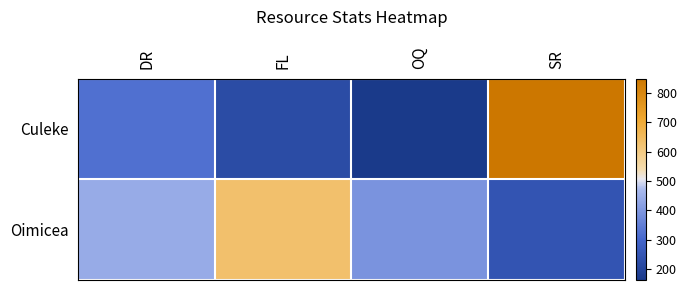

Reading right to left, extract all data points from this chart.

Culeke: SR=850	OQ=162	FL=219	DR=322
Oimicea: SR=247	OQ=392	FL=631	DR=441